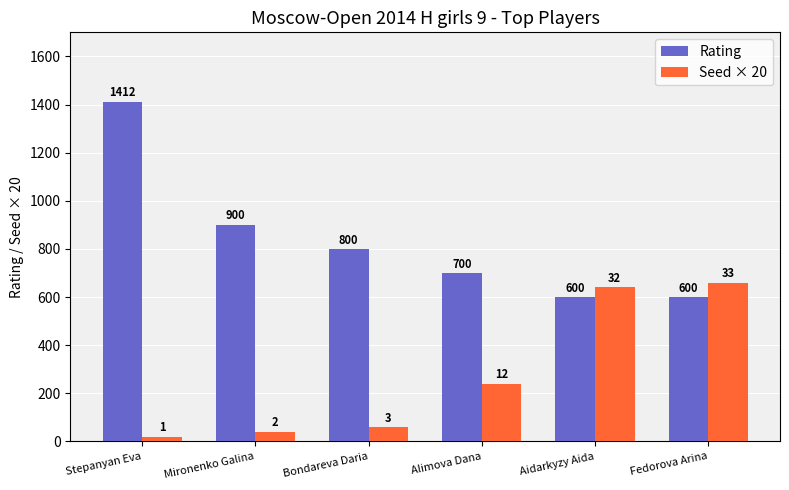

Rank the series at Mironenko Galina from lowest to highest value.

Seed × 20, Rating